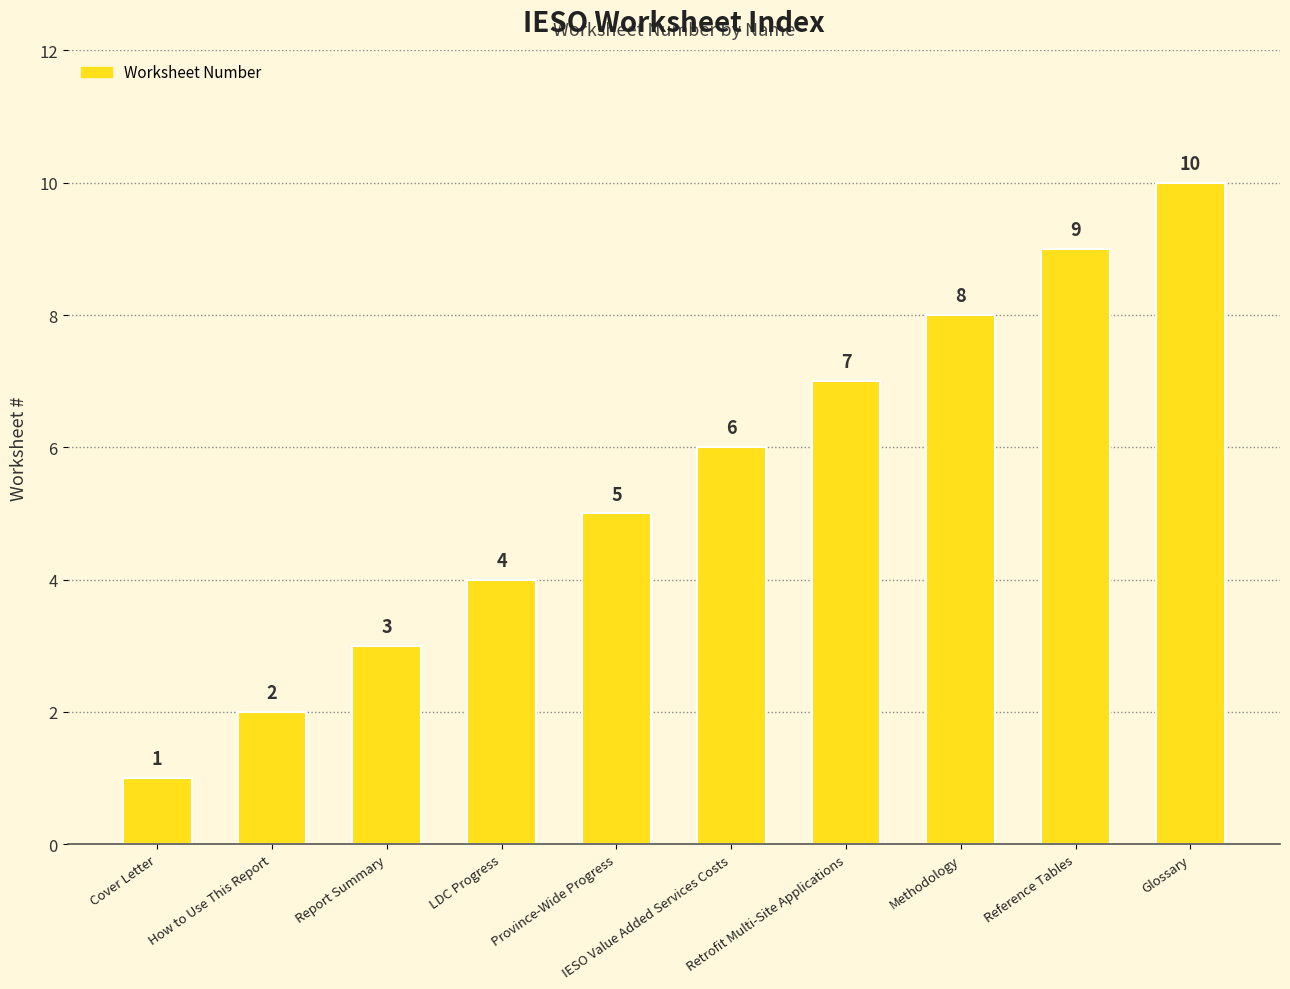

What value does the data have at Report Summary?

3